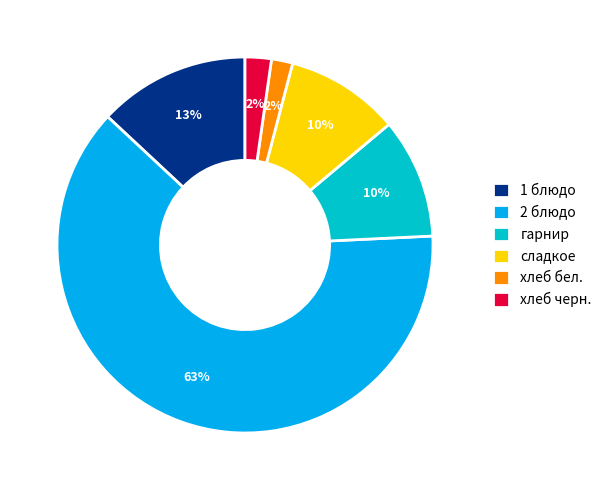

True or false: сладкое accounts for 22% of the total.

False